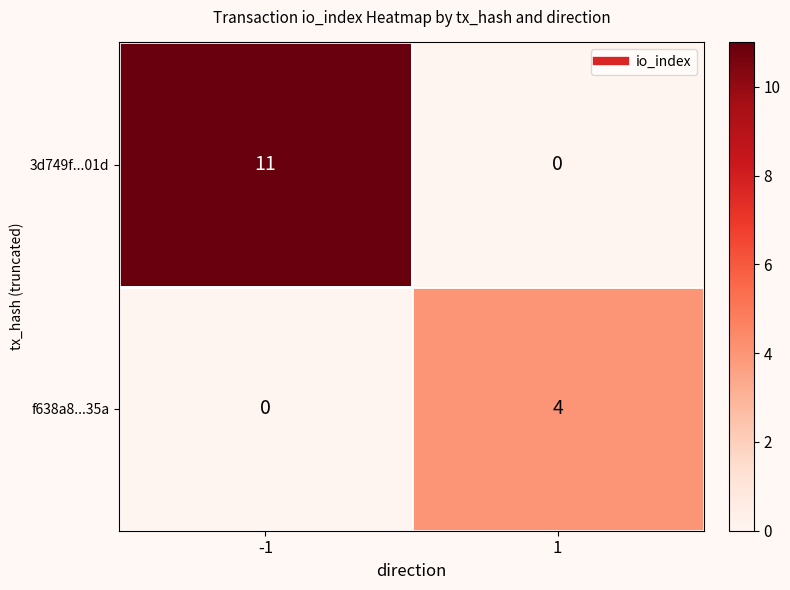

What is the total value across all series at 1?

4